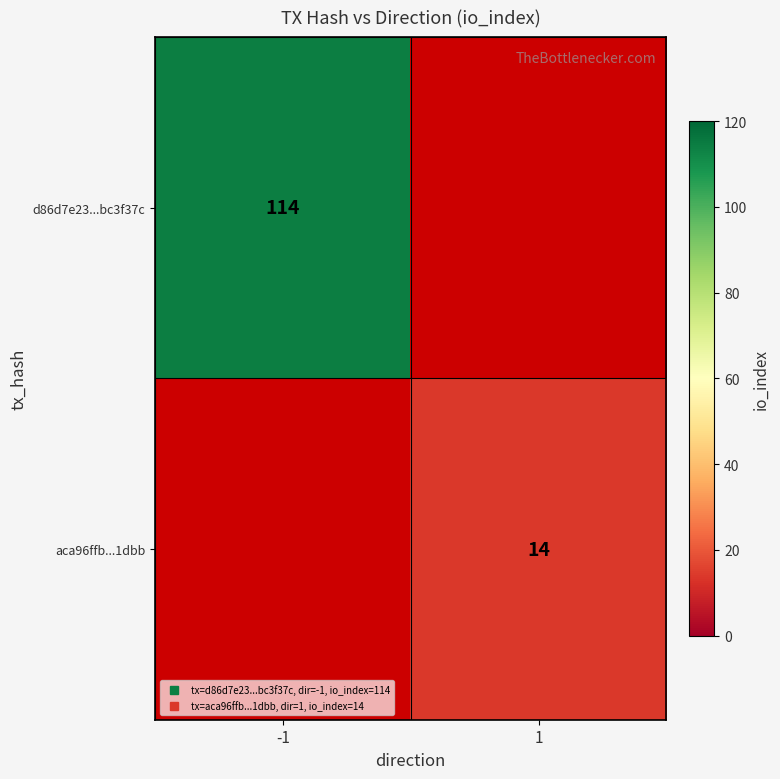

Which series has the widest spread of values?

d86d7e23...bc3f37c